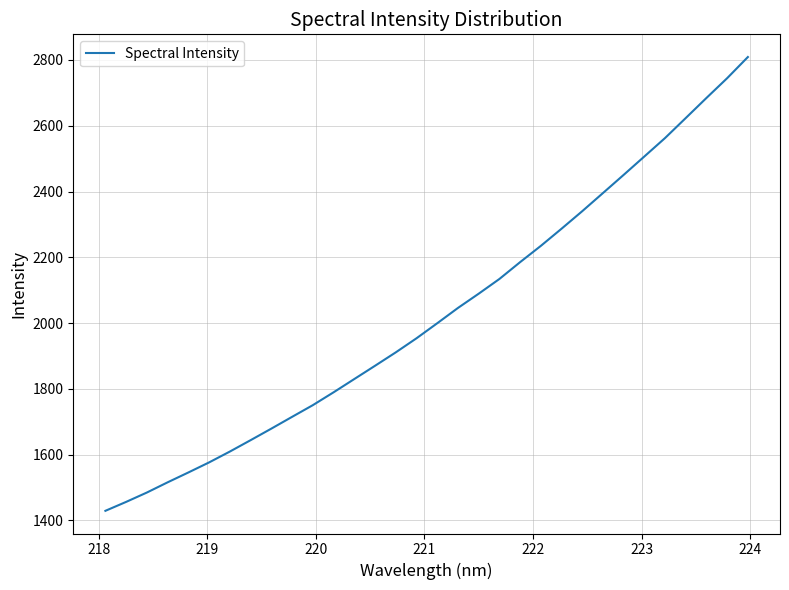

Reading left to right, transcribe all the data shown in this chart.

1429.4	1456.6	1485.0	1516.1	1546.0	1576.6	1609.6	1644.2	1679.3	1715.1	1750.7	1789.7	1830.1	1870.4	1911.1	1953.9	1999.6	2046.1	2089.4	2134.2	2185.4	2234.8	2287.0	2340.3	2395.5	2450.7	2506.7	2562.8	2623.6	2684.7	2744.8	2809.0